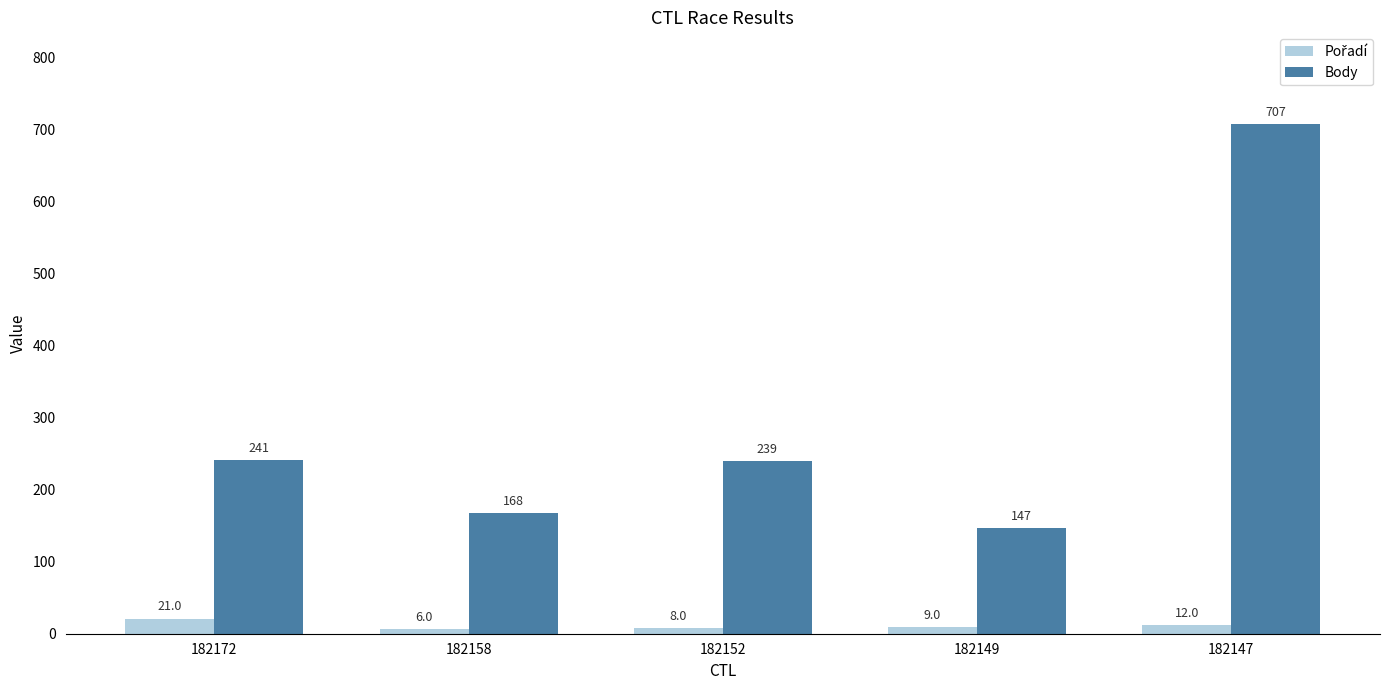

Count the number of data series in this chart.

2